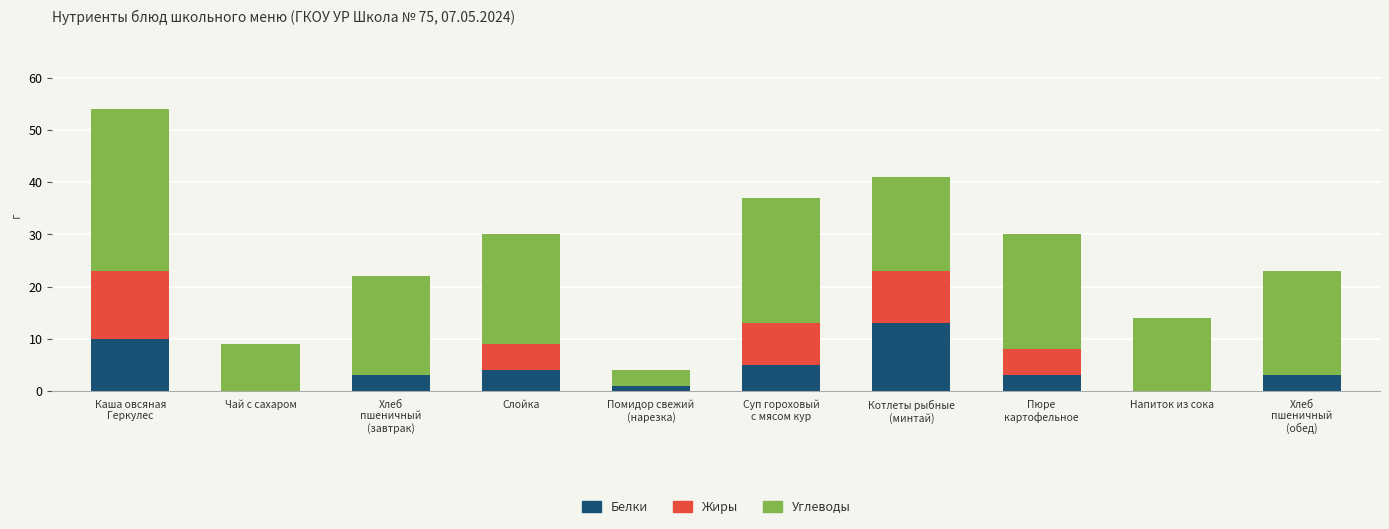

Is it true that Белки equals 7 at Напиток из сока?

False